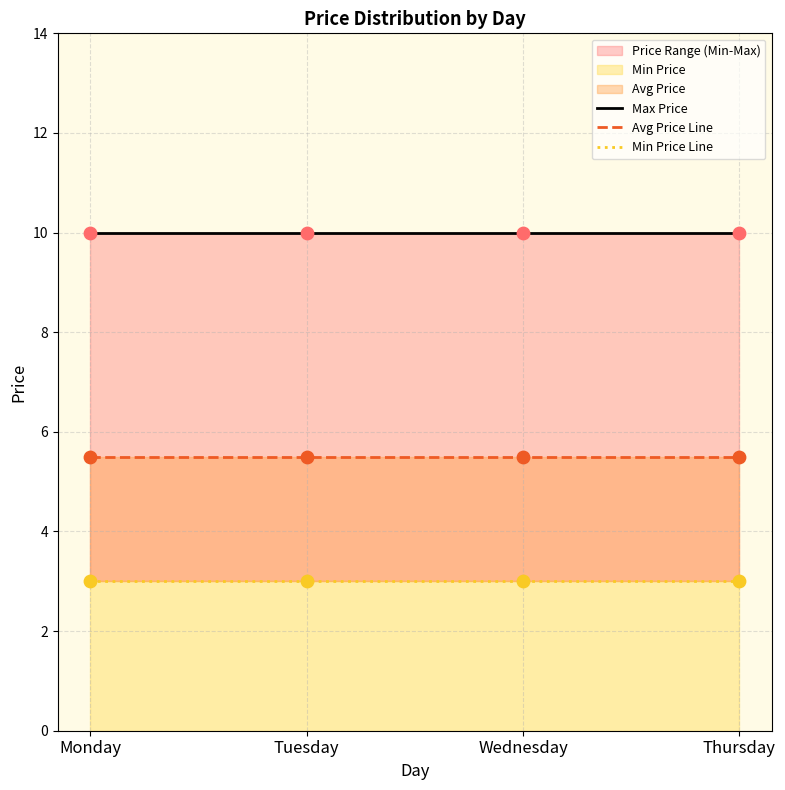

Which series reaches the minimum Y coordinate?

Min Price Line